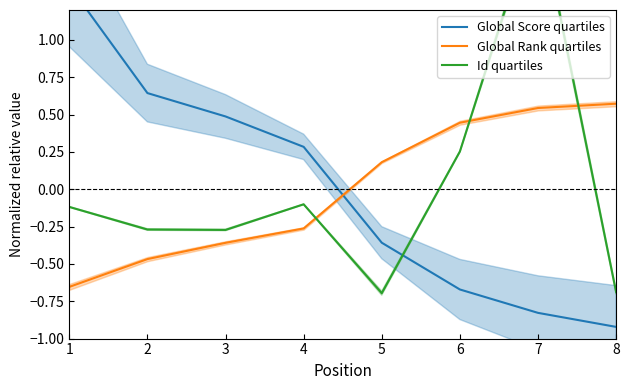

Is it true that Global Rank quartiles equals -0.4 at 4?

False